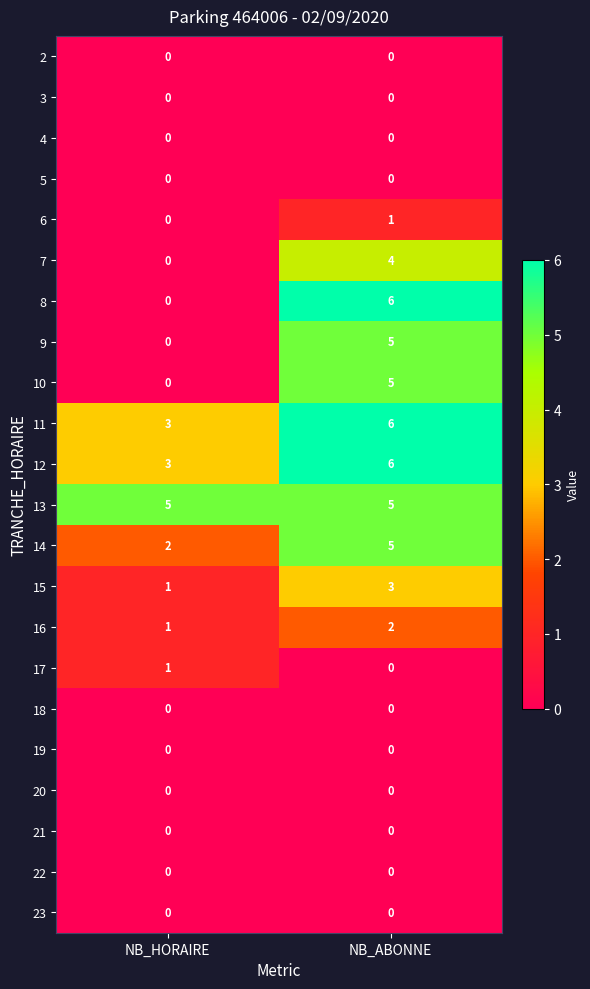

What is the maximum value shown in the chart?

6